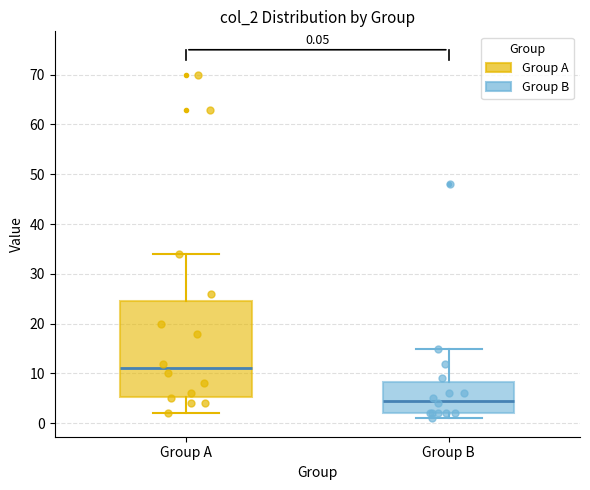

Which box is the tallest, from its lower edge to its upper edge?

Group A